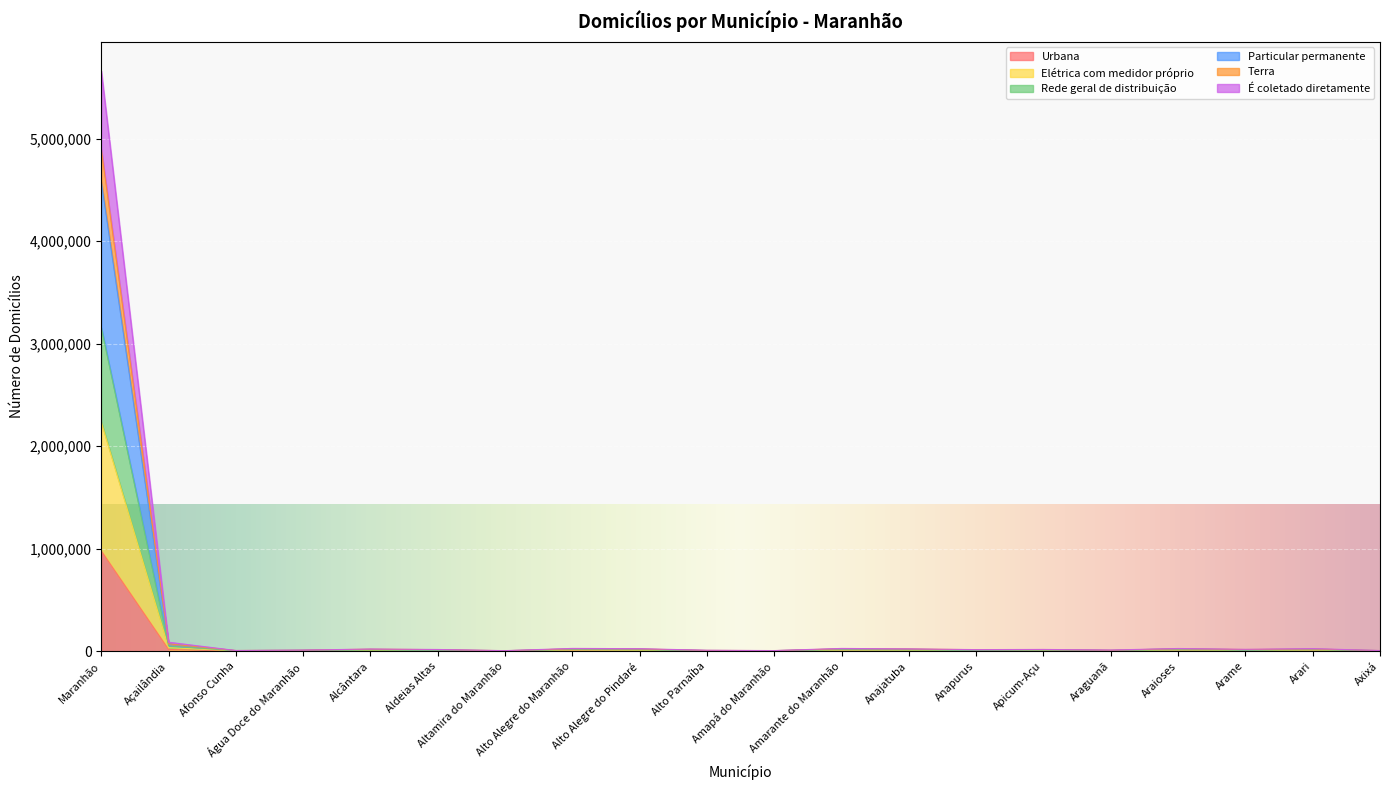

Where is the first local maximum for Rede geral de distribuição?

Alcântara